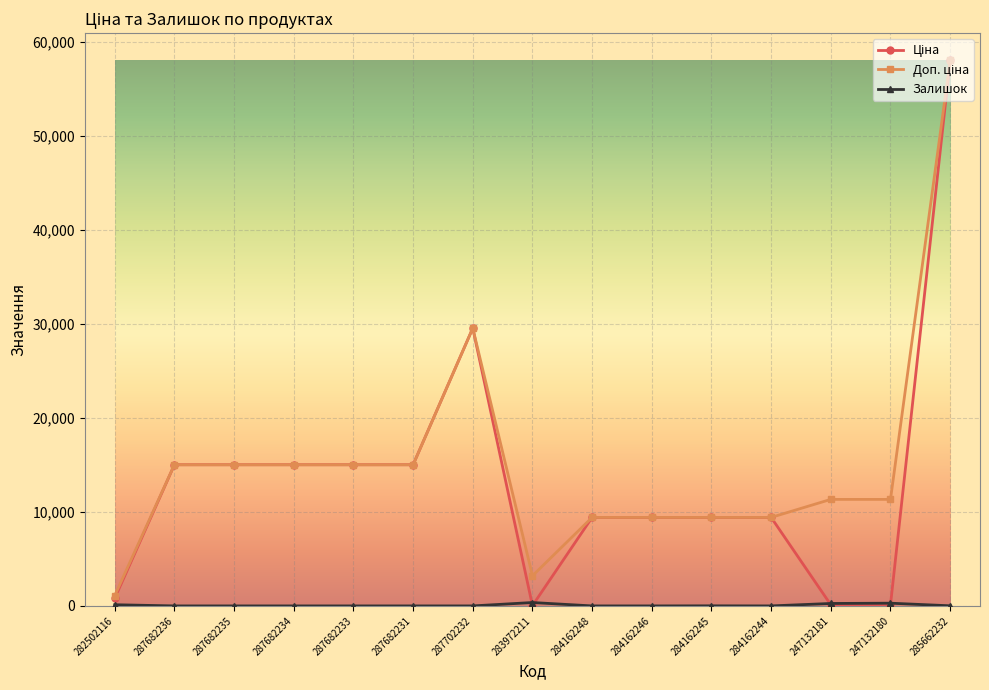

What is the difference between the highest and lowest values at 284162248?

9416.9